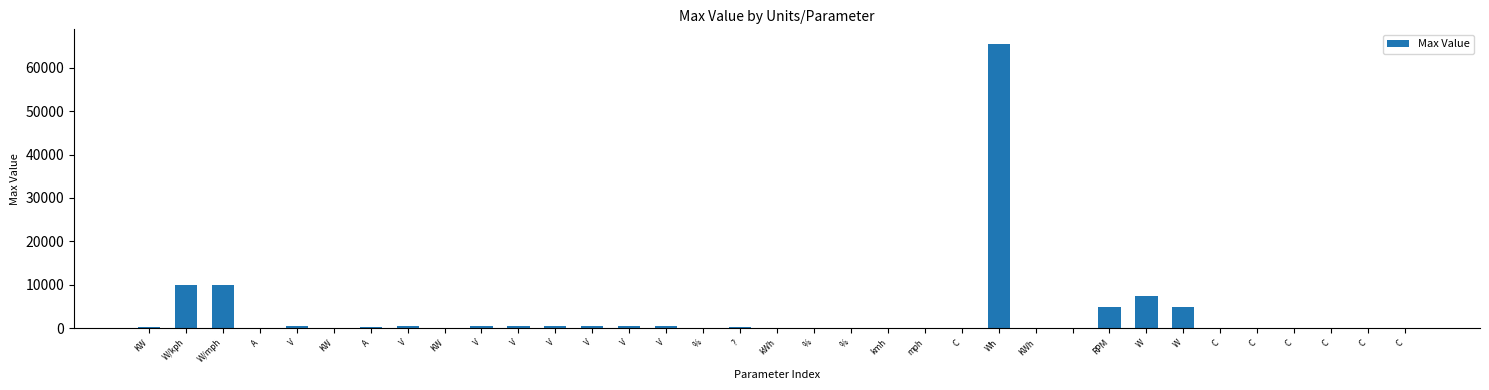

Count the number of categories in the chart.

35